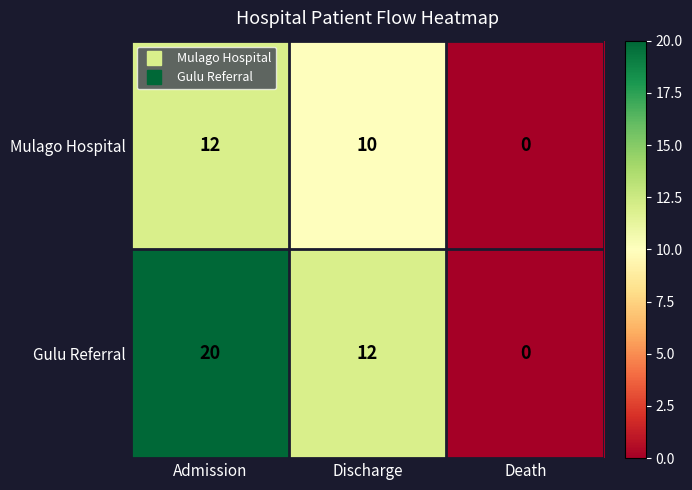

Reading left to right, list all the values displayed in this chart.

Mulago Hospital: 12	10	0
Gulu Referral: 20	12	0